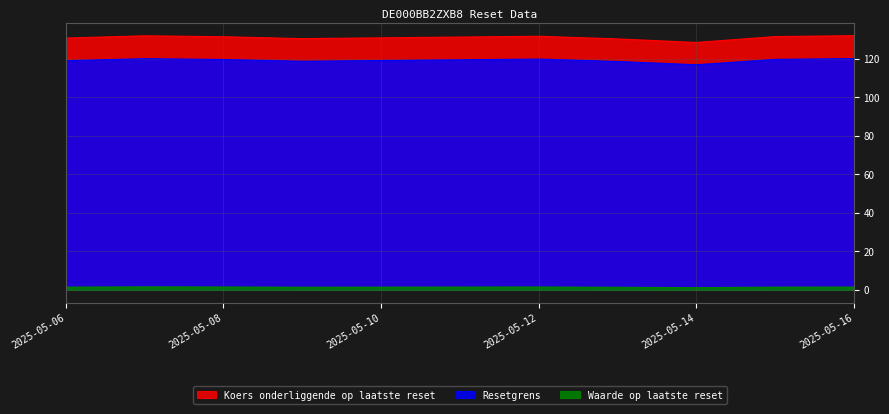

Count the number of data series in this chart.

3